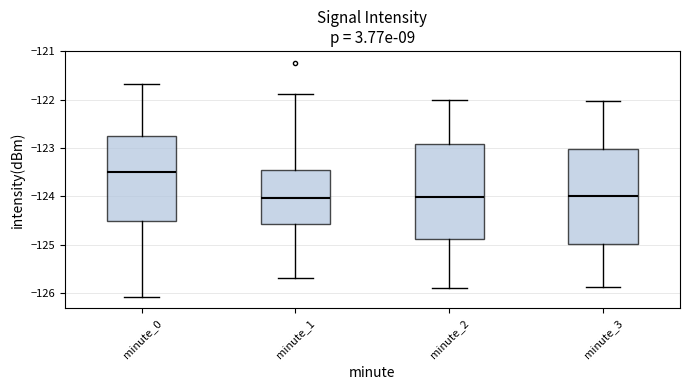

Reading left to right, transcribe this box plot: for each box, give where its median line is, the range the box spans, and where its two whiskers end, as read against the y-axis. The values are not printed on the chart, so give them approximately, as read against the axis.

minute_0: median -123.5, box -124.5 to -122.8, whiskers -126.1 to -121.7
minute_1: median -124.0, box -124.6 to -123.5, whiskers -125.7 to -121.9
minute_2: median -124.0, box -124.9 to -122.9, whiskers -125.9 to -122.0
minute_3: median -124.0, box -125.0 to -123.0, whiskers -125.9 to -122.0